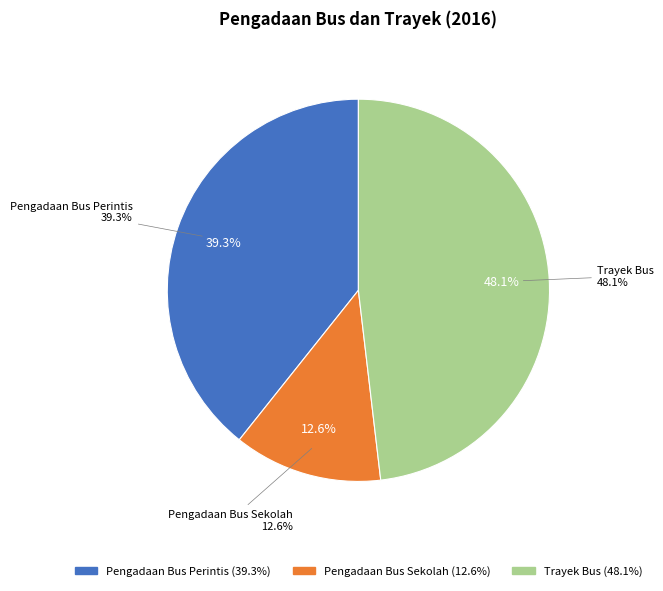

True or false: Pengadaan Bus Sekolah accounts for 21% of the total.

False